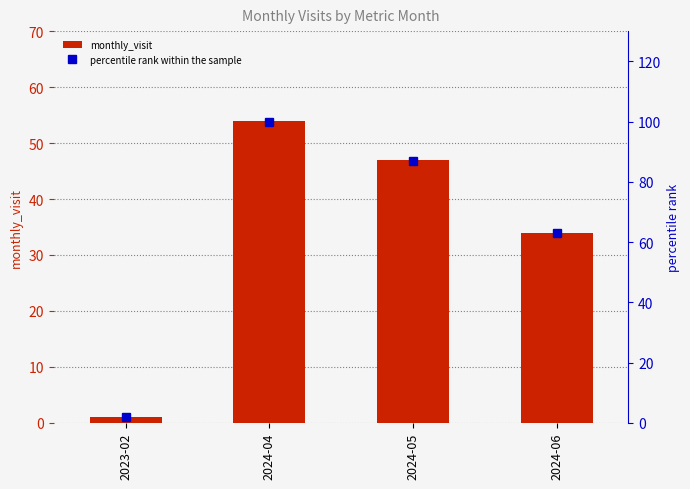

Reading left to right, list all the values displayed in this chart.

monthly_visit: 2023-02=1	2024-04=54	2024-05=47	2024-06=34
percentile rank within the sample: 2023-02=2	2024-04=100	2024-05=87	2024-06=63